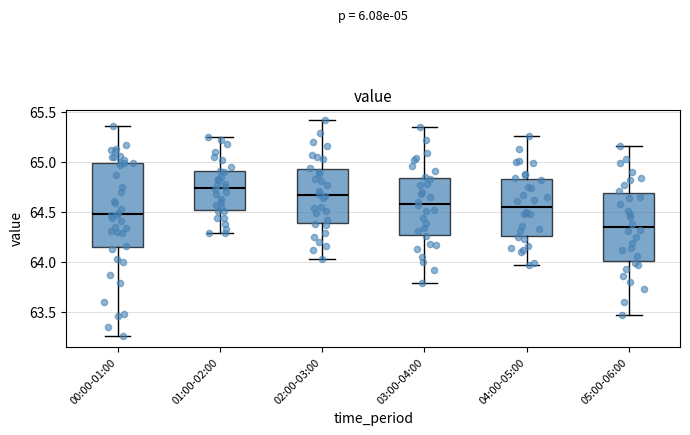

Which box has the highest median line?

01:00-02:00